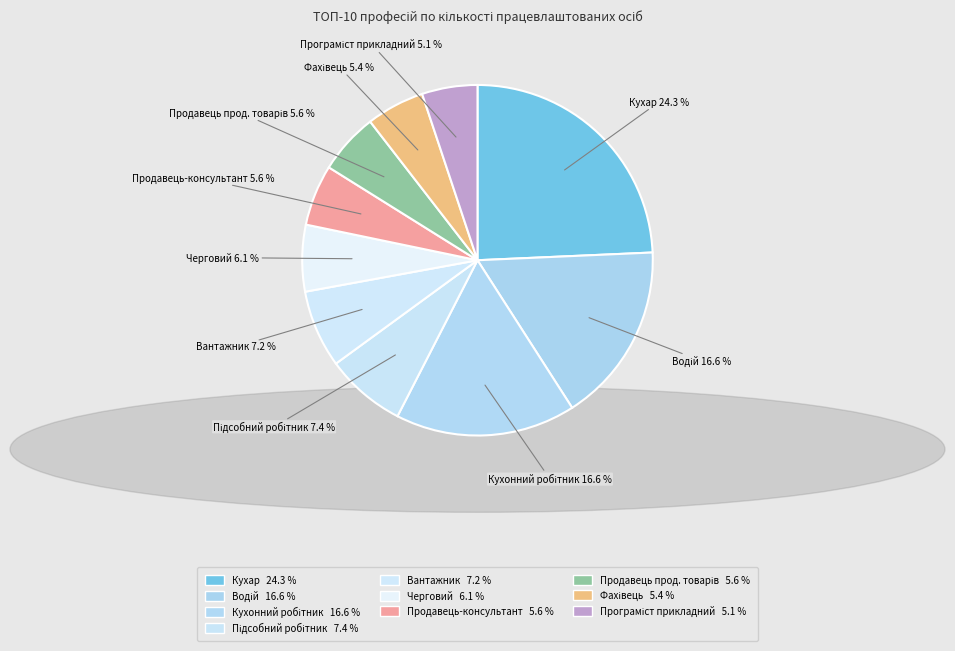

Is there a majority slice in this chart?

No